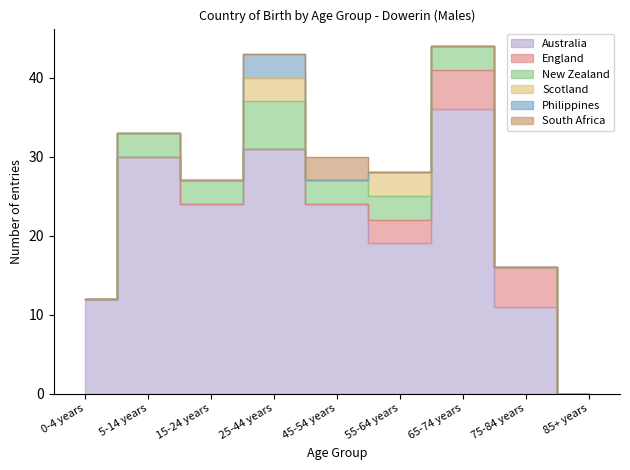

What is the highest value of the South Africa series?

3